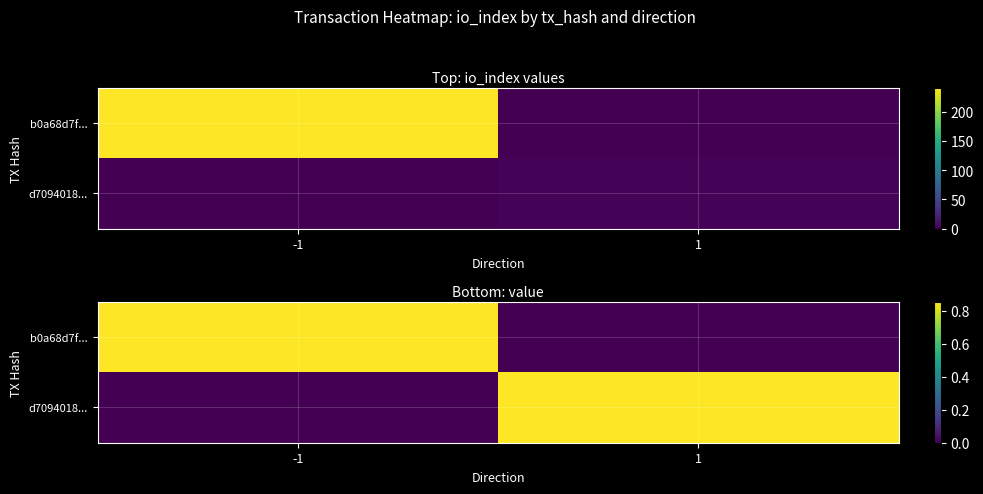

What is the average value of the d7094018... series?

0.4